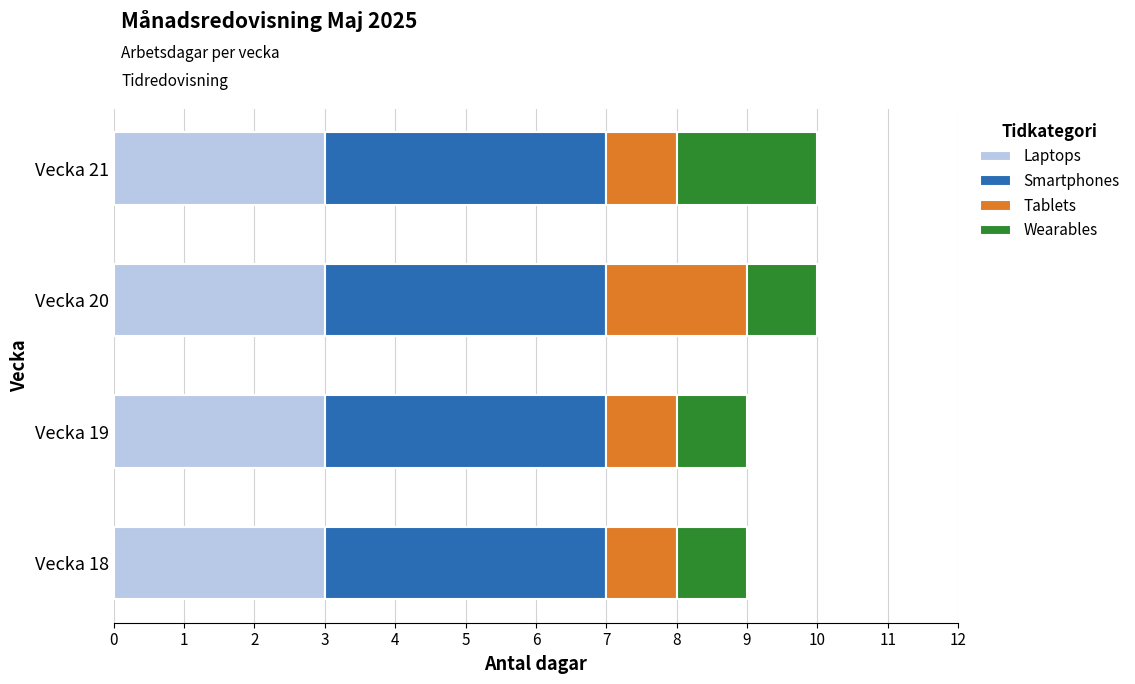

True or false: Laptops has a value of 5 at Vecka 20.

False